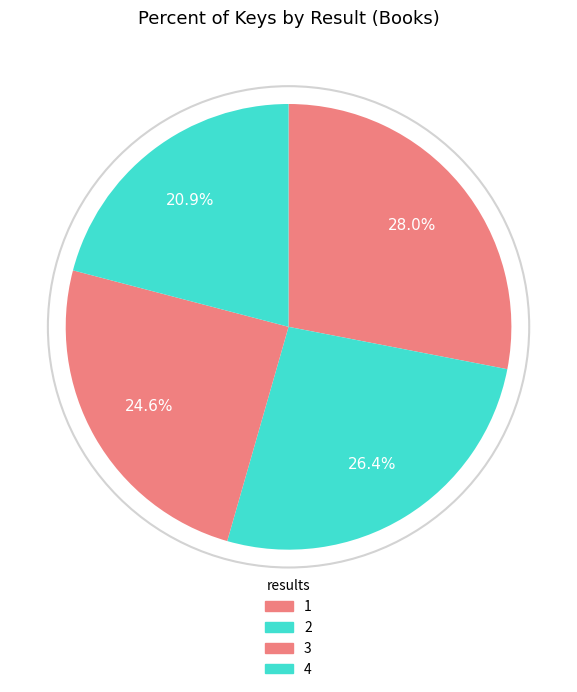

To the nearest percent, what is the combined percentage of 1 and 4?

49%